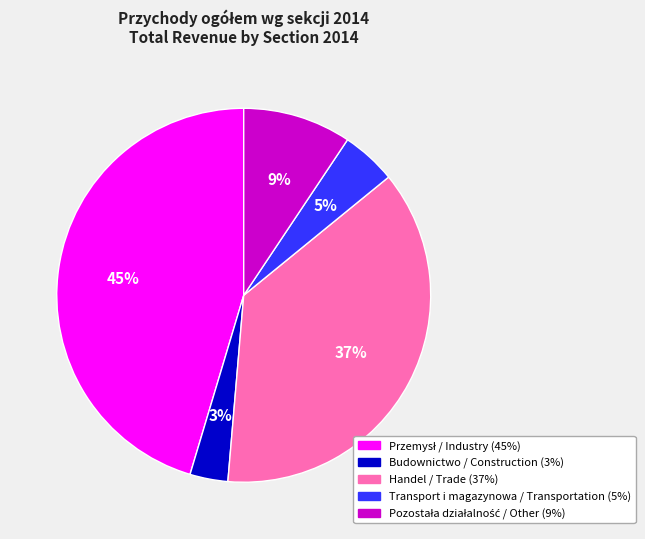

Which slice is the smallest?

Budownictwo / Construction